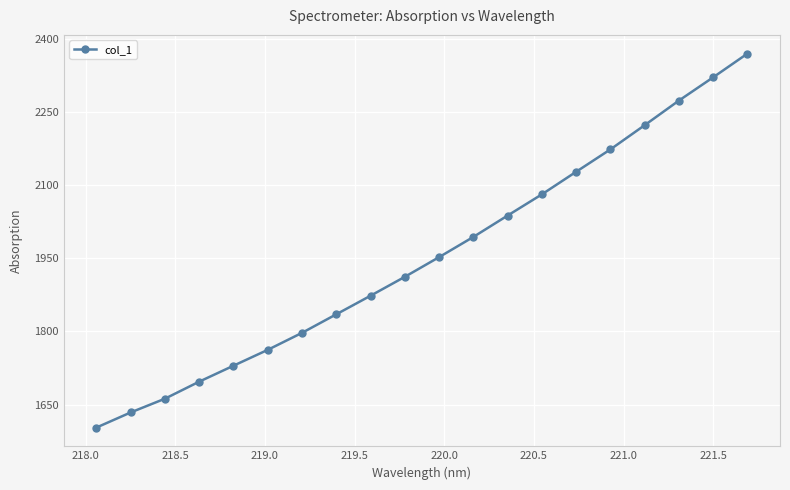

What is the minimum value shown in the chart?

1602.7